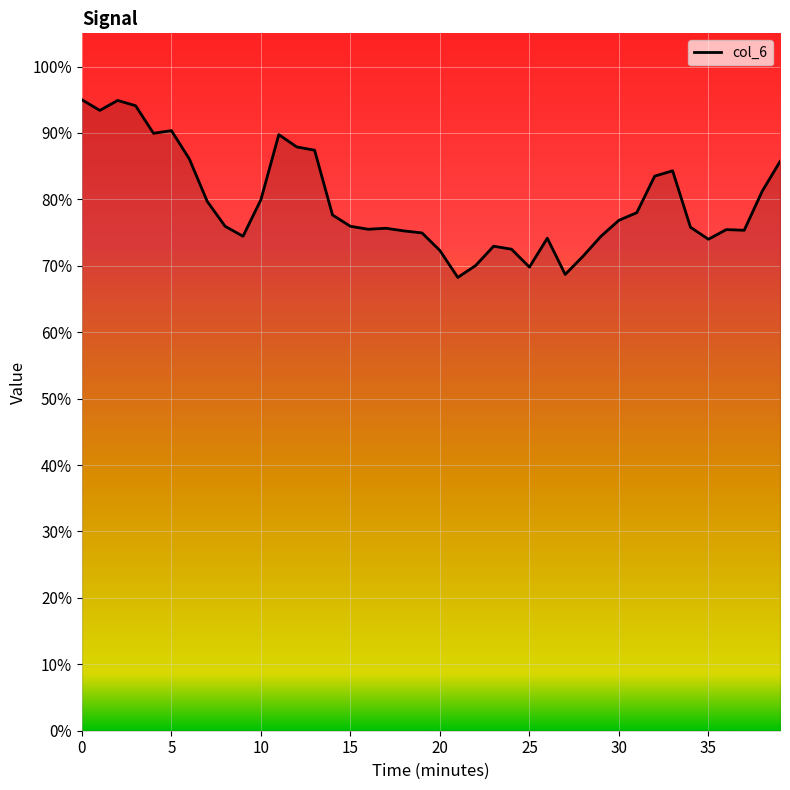

Does the chart display data point markers on the line(s)?

No